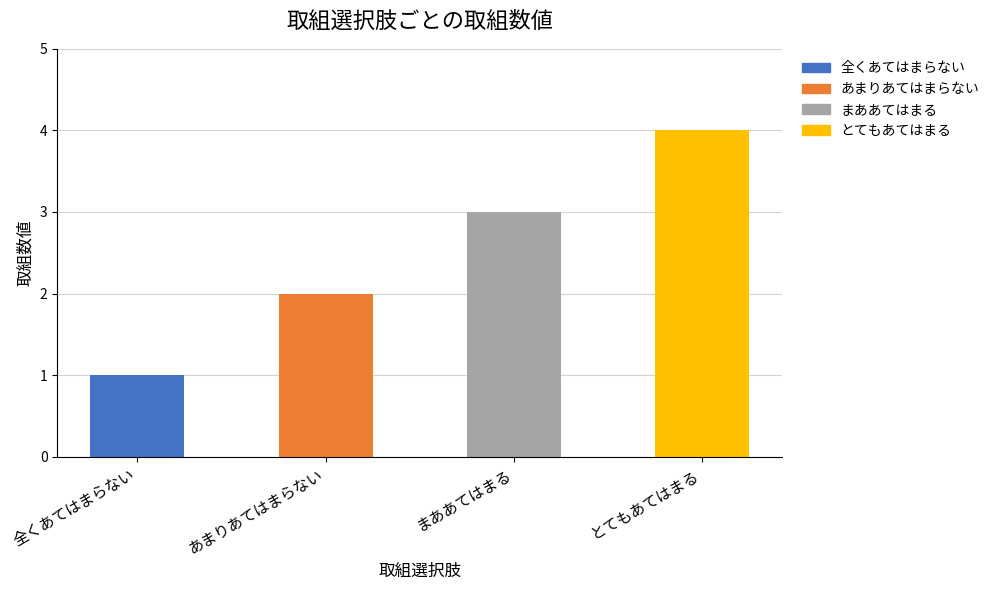

Reading right to left, what are all the values shown in this chart?

4	3	2	1